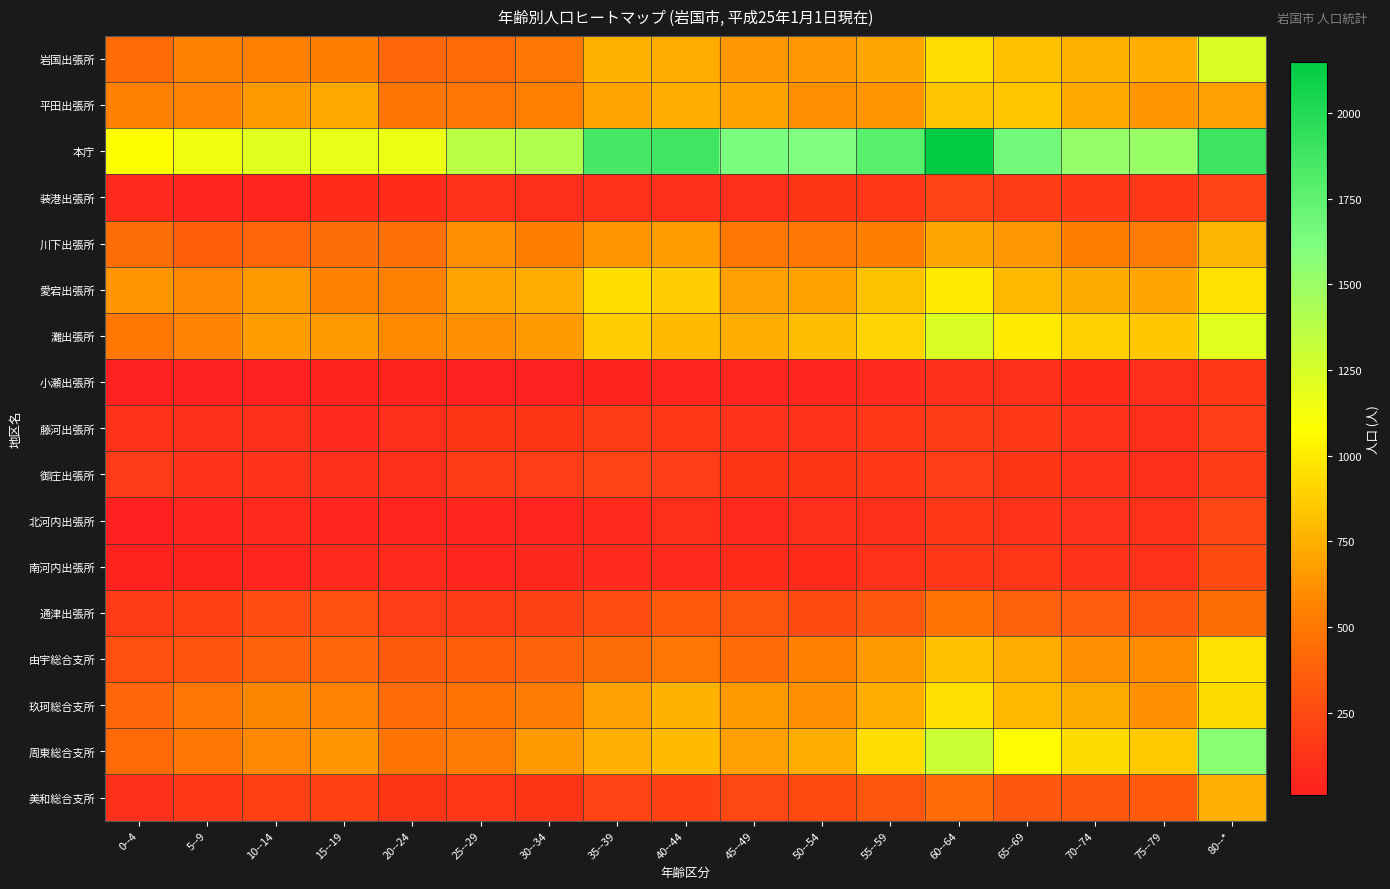

List the series in order of their peak value, highest first.

本庁, 周東総合支所, 岩国出張所, 灘出張所, 愛宕出張所, 由宇総合支所, 玖珂総合支所, 平田出張所, 川下出張所, 美和総合支所, 通津出張所, 南河内出張所, 北河内出張所, 装港出張所, 御庄出張所, 藤河出張所, 小瀬出張所